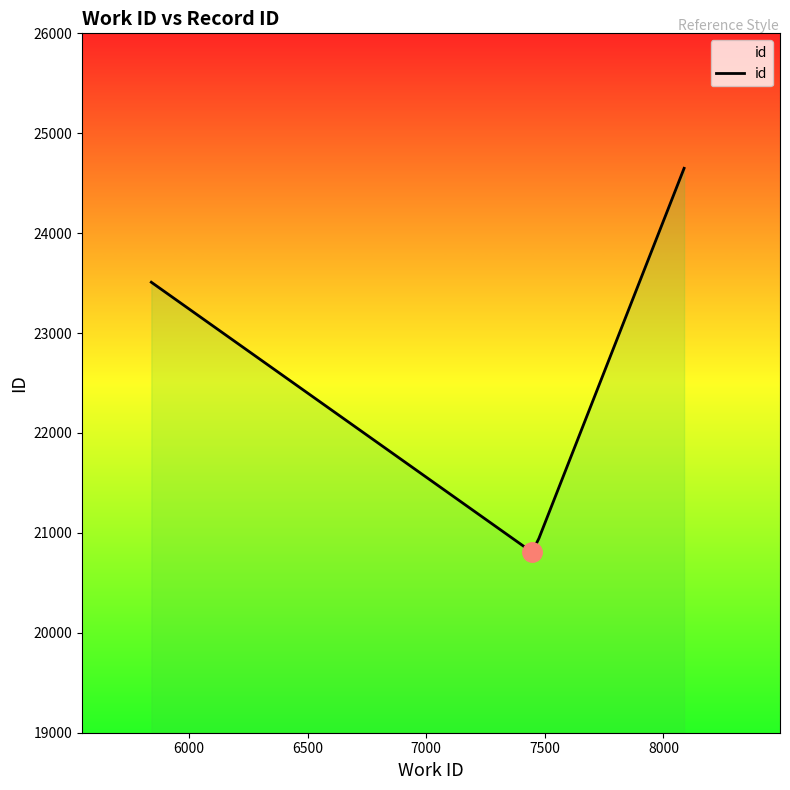

What is the average value?

22478